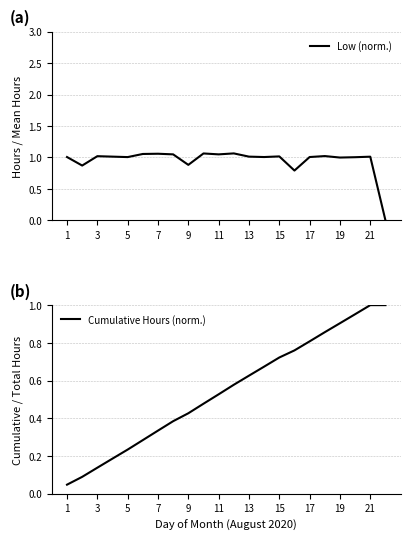

How many intersections are there between Low (norm.) and Cumulative Hours (norm.)?

1